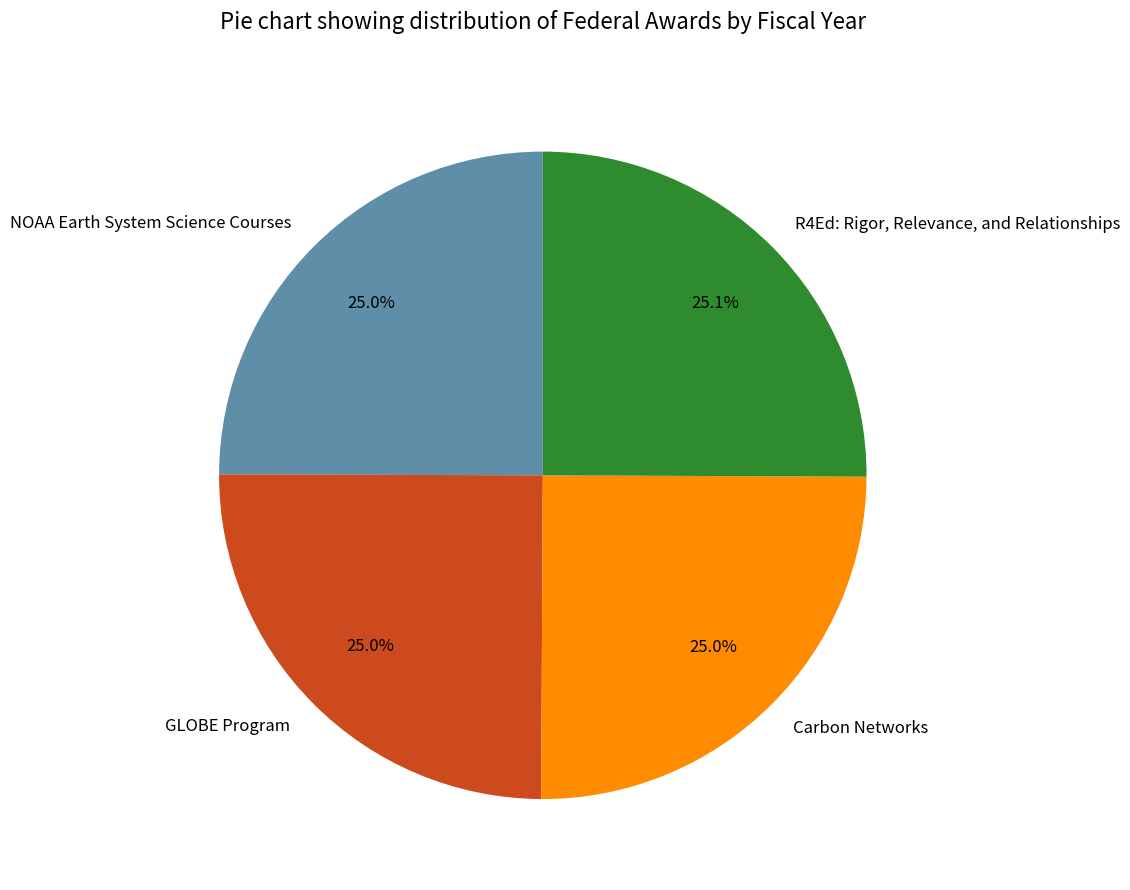

Count the number of slices in the pie.

4